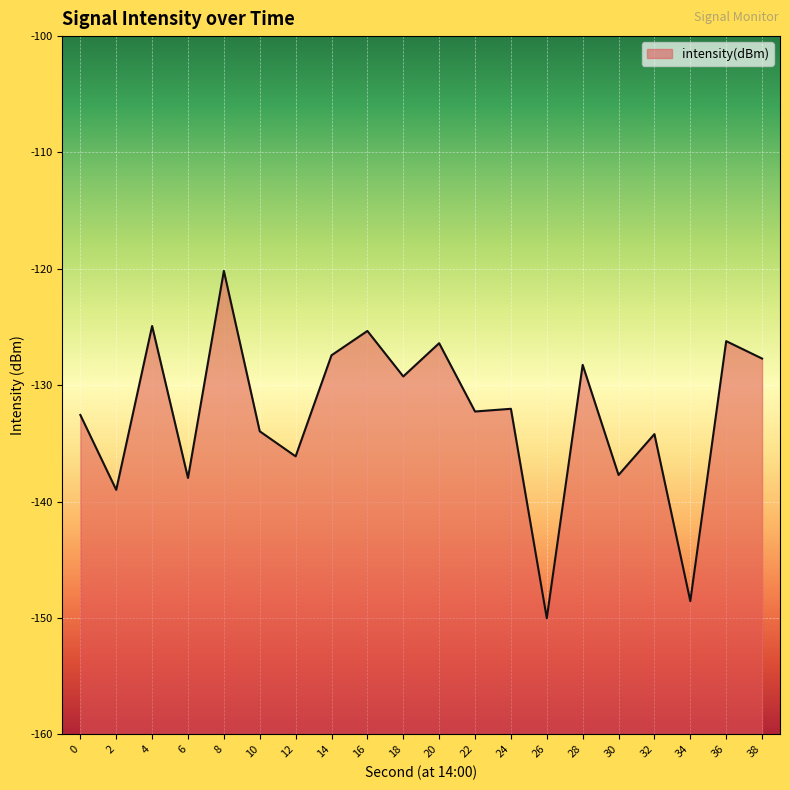

What is the sum of the values at 24 and 22?

-264.3